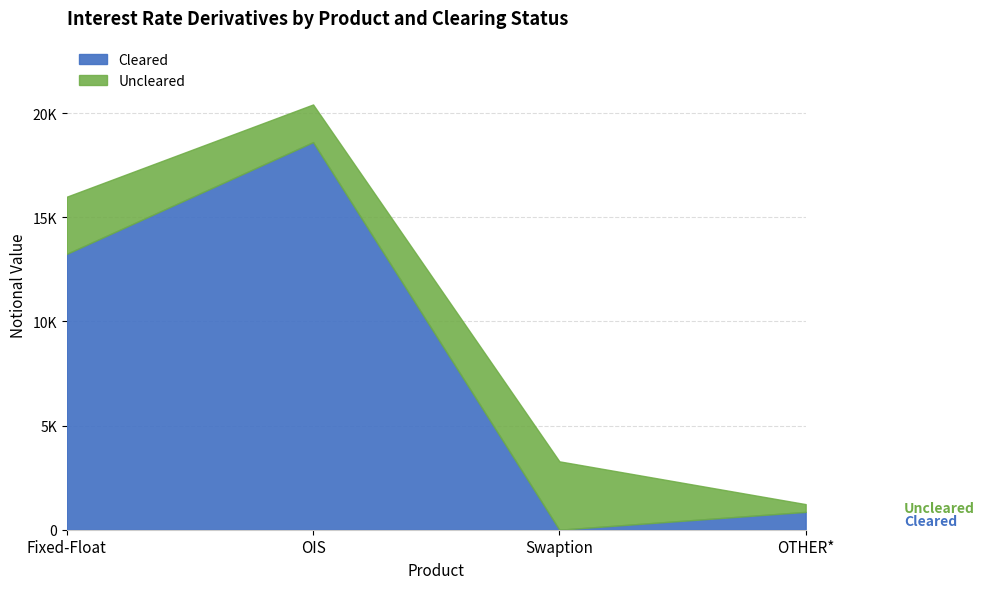

Reading right to left, extract all data points from this chart.

857	0	18608	13244